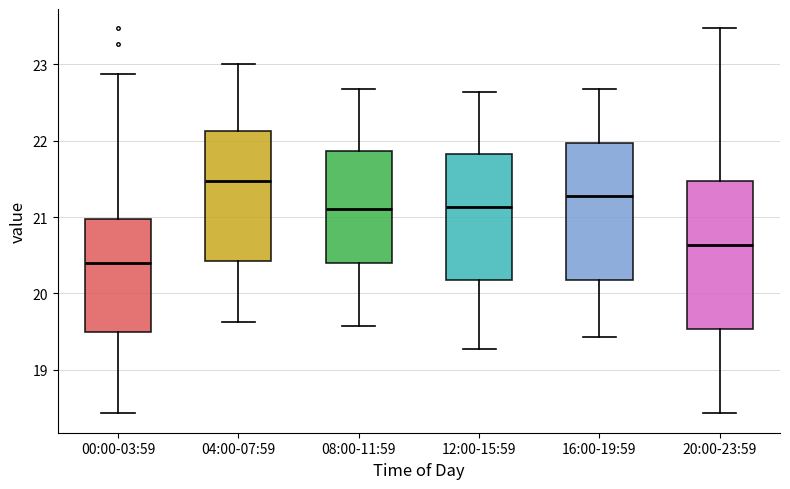

Reading left to right, read every box against the y-axis: the position of its median line, the range the box covers, and the ends of its whiskers. The values are not printed on the chart, so give them approximately, as read against the axis.

00:00-03:59: median 20.4, box 19.5 to 21.0, whiskers 18.4 to 22.9
04:00-07:59: median 21.5, box 20.4 to 22.1, whiskers 19.6 to 23.0
08:00-11:59: median 21.1, box 20.4 to 21.9, whiskers 19.6 to 22.7
12:00-15:59: median 21.1, box 20.2 to 21.8, whiskers 19.3 to 22.6
16:00-19:59: median 21.3, box 20.2 to 22.0, whiskers 19.4 to 22.7
20:00-23:59: median 20.6, box 19.5 to 21.5, whiskers 18.4 to 23.5